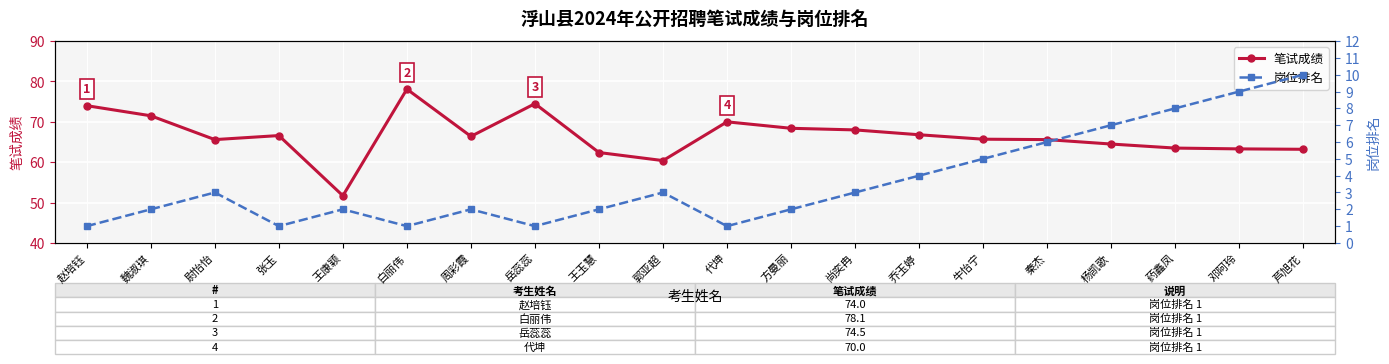

Where does the 岗位排名 series first go above 3?

乔玉婷